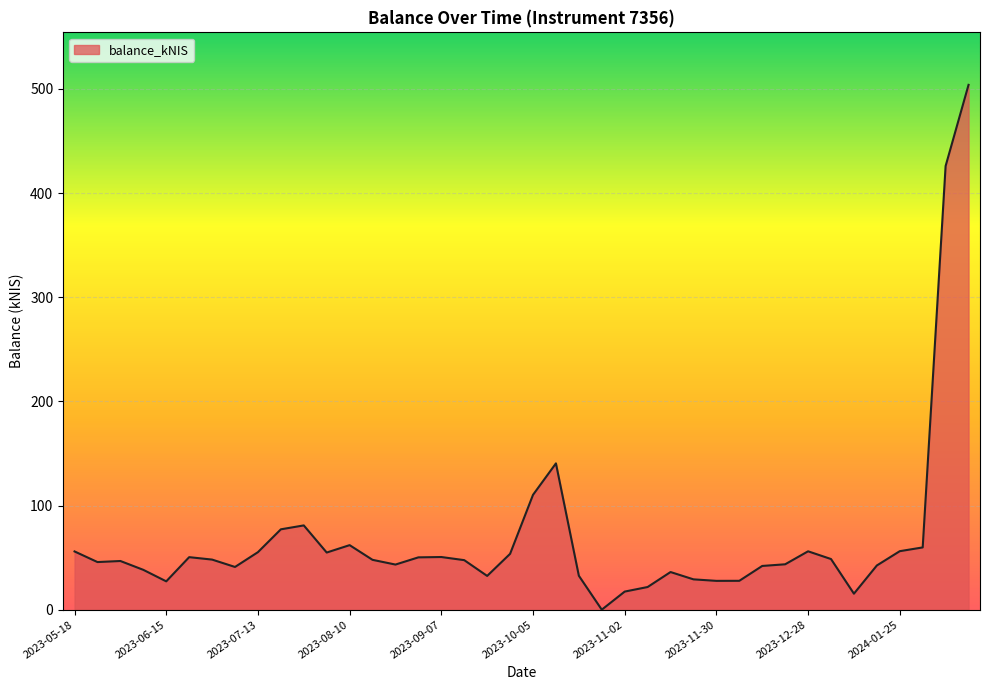

What is the difference between the maximum and minimum values?

503.9